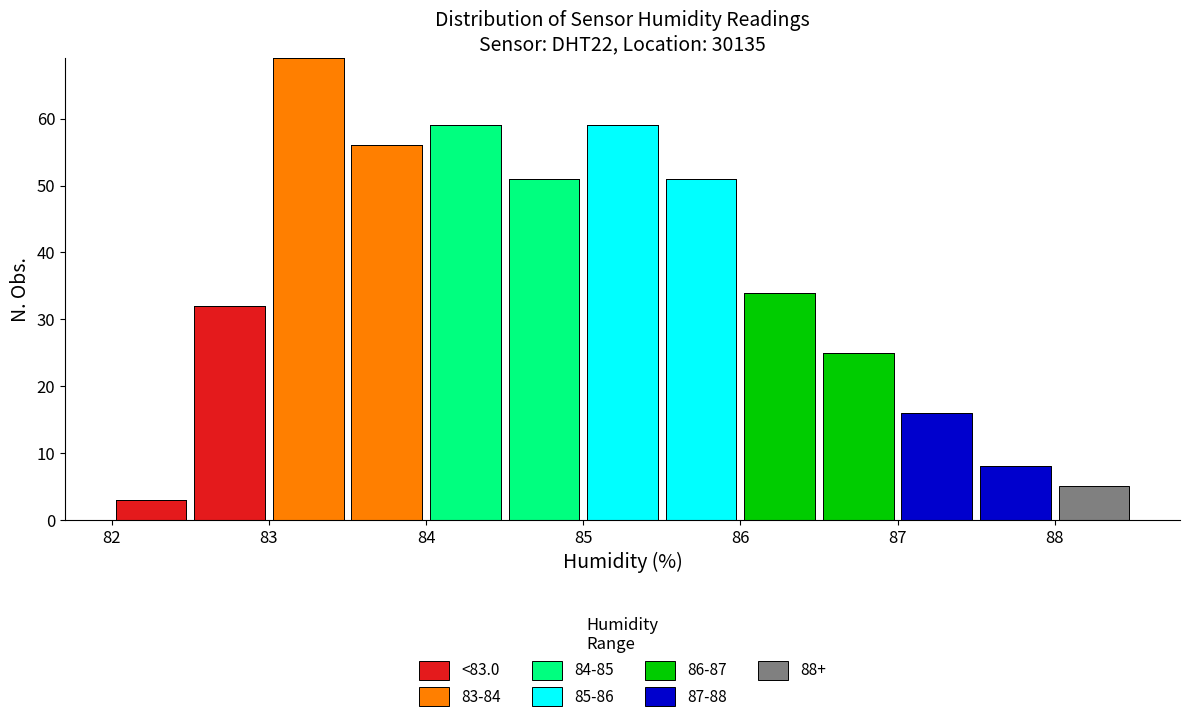

Reading left to right, list every stacked bar in this chart as the range it spans on the x-axis followed by its total height. The values are not printed on the chart, so give them approximately, as read against the axis.

82.0 to 82.5: 3
82.5 to 83.0: 32
83.0 to 83.5: 69
83.5 to 84.0: 56
84.0 to 84.5: 59
84.5 to 85.0: 51
85.0 to 85.5: 59
85.5 to 86.0: 51
86.0 to 86.5: 34
86.5 to 87.0: 25
87.0 to 87.5: 16
87.5 to 88.0: 8
88.0 to 88.5: 5